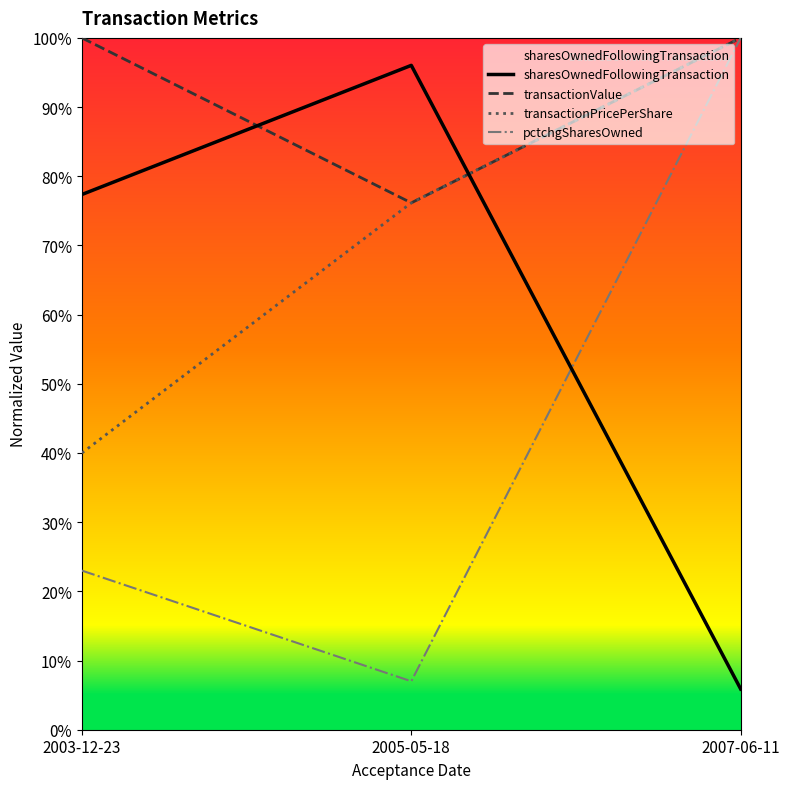

List the series in order of their overall mean, lowest first.

pctchgSharesOwned, sharesOwnedFollowingTransaction, transactionPricePerShare, transactionValue